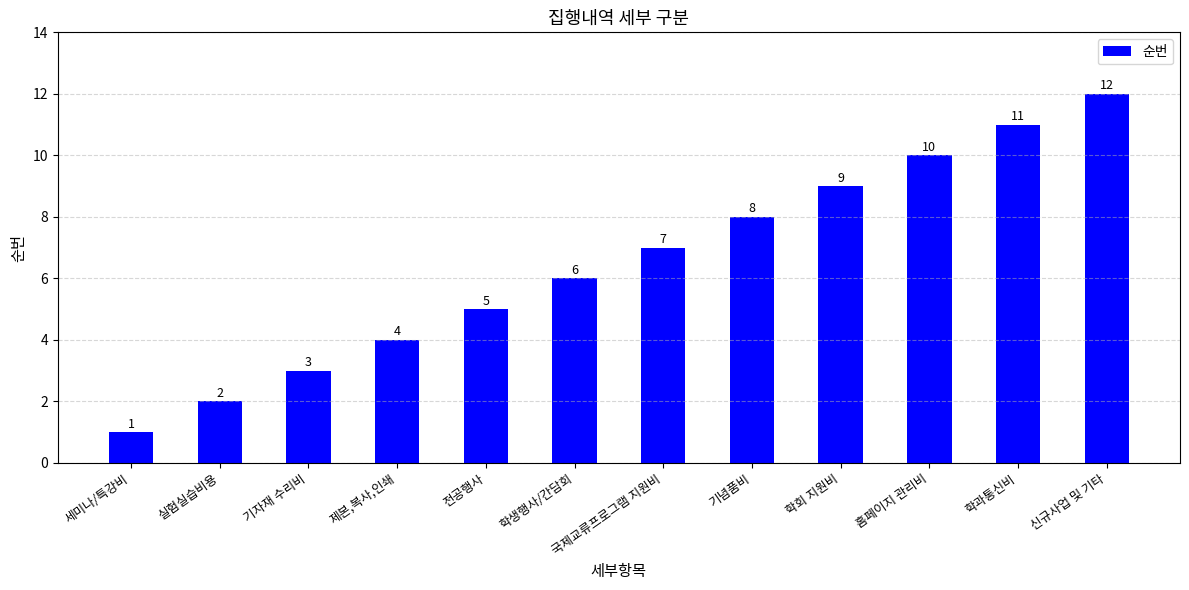

What is the minimum value shown in the chart?

1